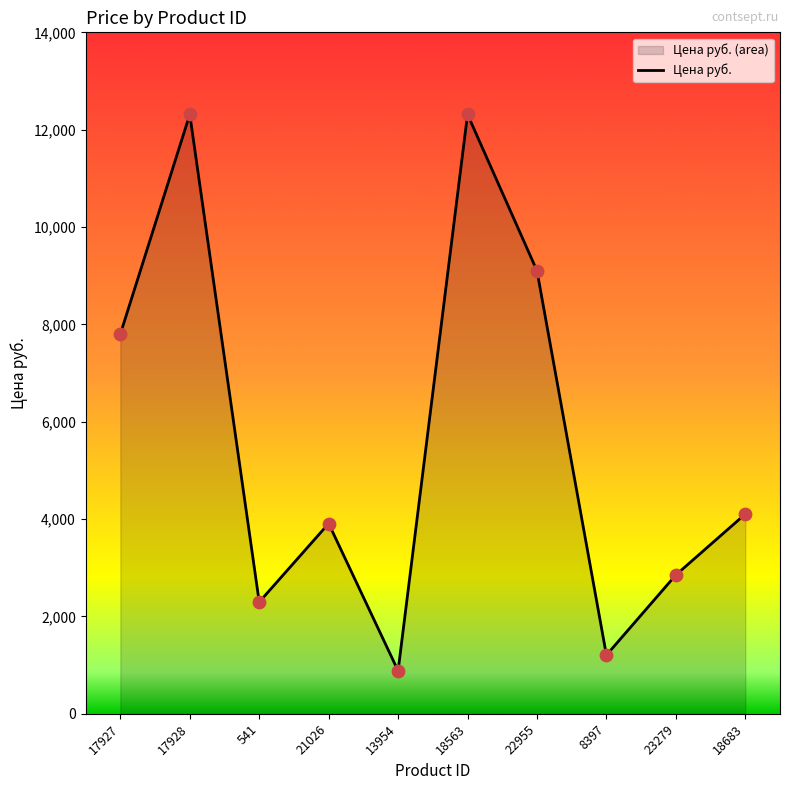

Which has a higher value, 18563 or 23279?

18563